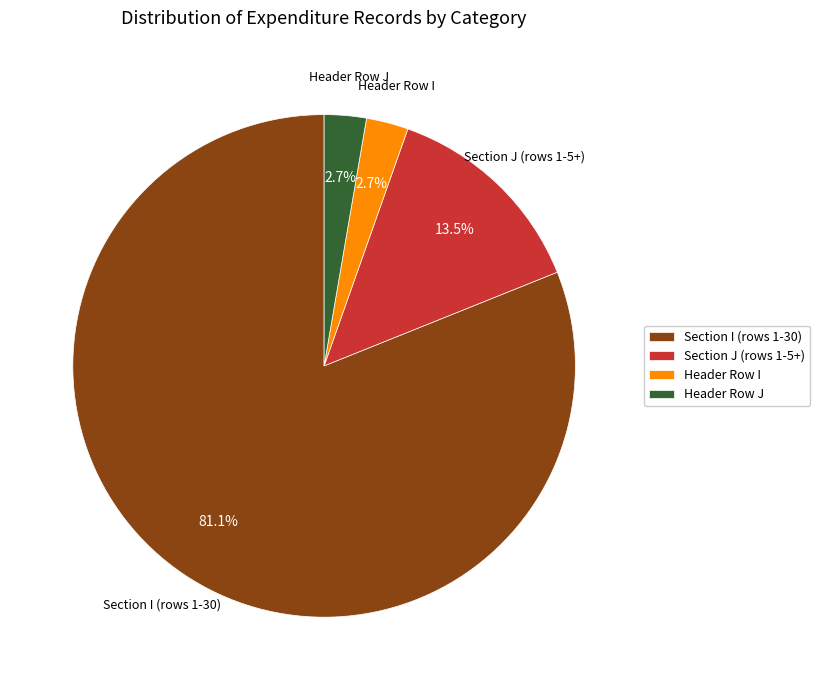

Count the number of slices in the pie.

4